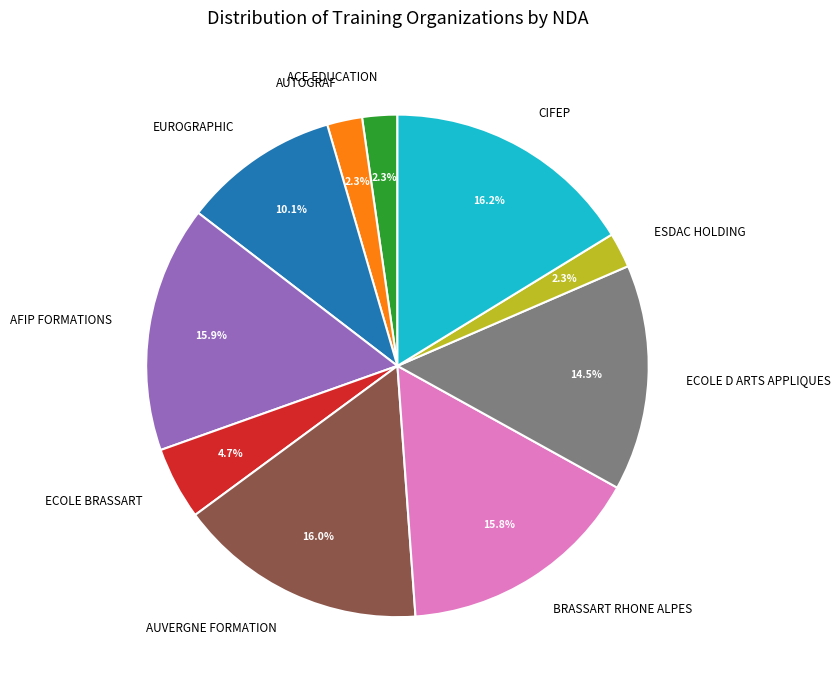

Combined, do ECOLE BRASSART and AUVERGNE FORMATION account for over 50%?

No